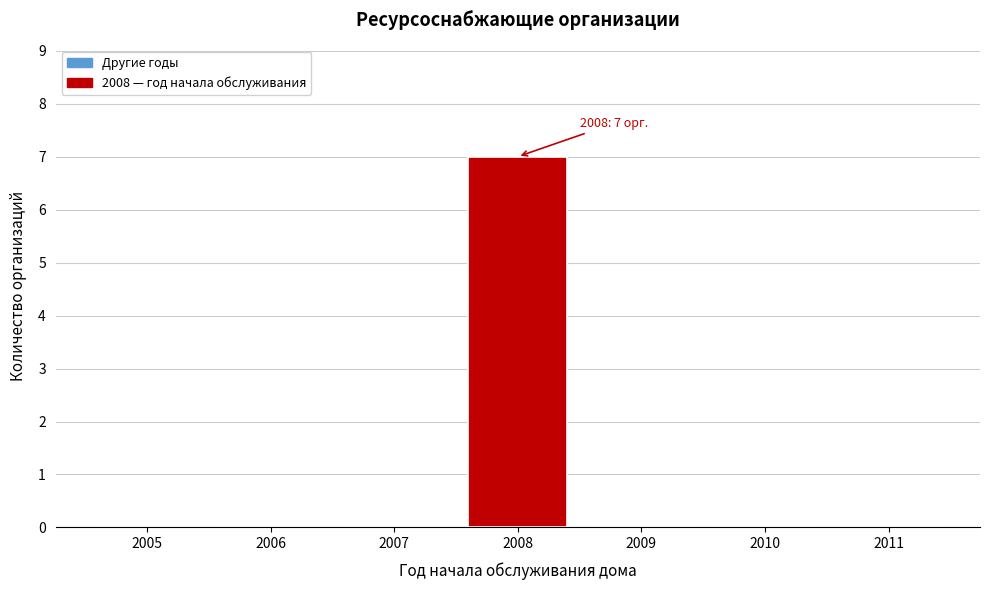

Reading left to right, extract all data points from this chart.

2005=0	2006=0	2007=0	2008=7	2009=0	2010=0	2011=0